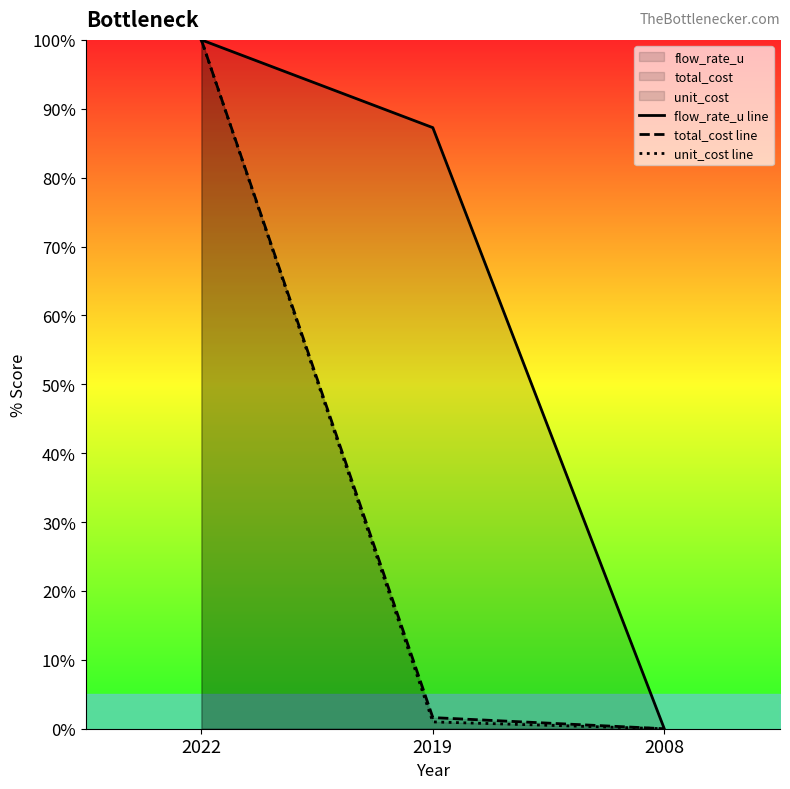

What is the difference between the maximum and minimum values in the flow_rate_u line series?

100.0